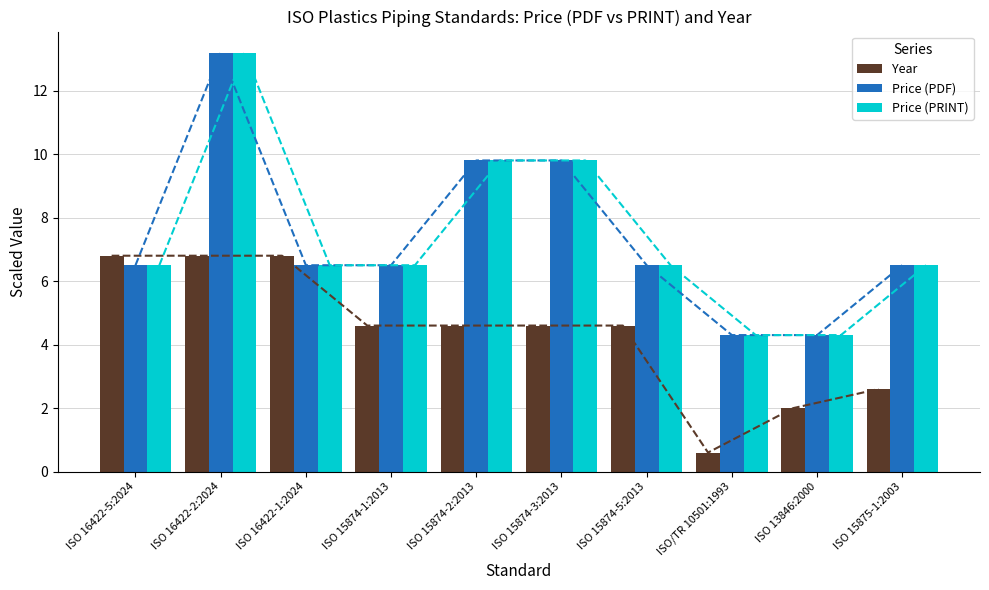

Which series changed the most between ISO 16422-1:2024 and ISO 13846:2000?

Year